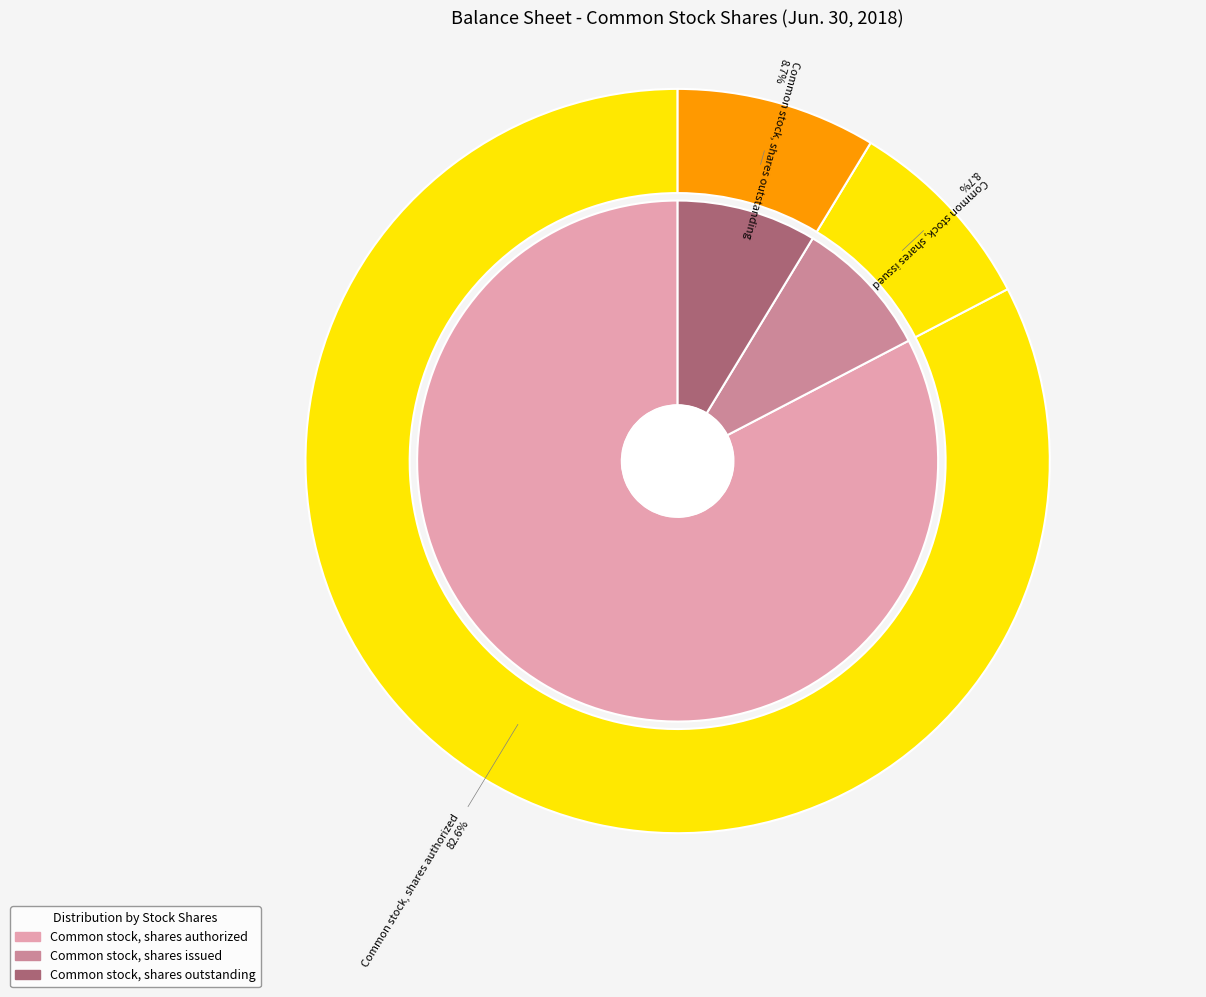

Is it true that Common stock, shares authorized is 90% of the pie?

False